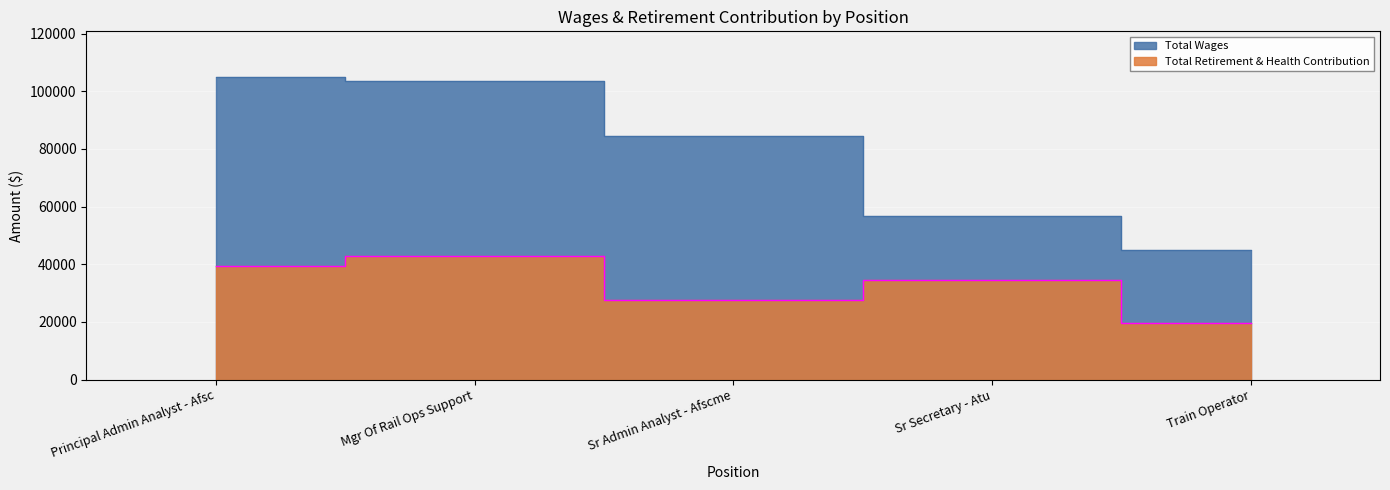

At how many categories does at least one series exceed 81983?

3